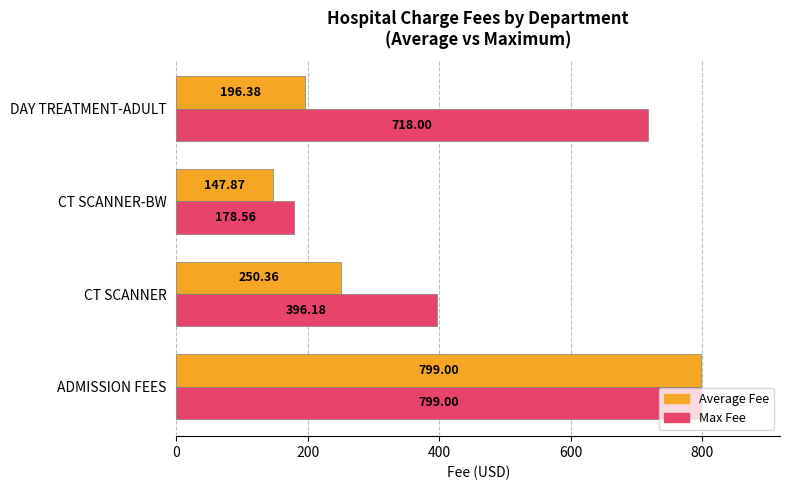

What is the total value across all series at DAY TREATMENT-ADULT?

914.4